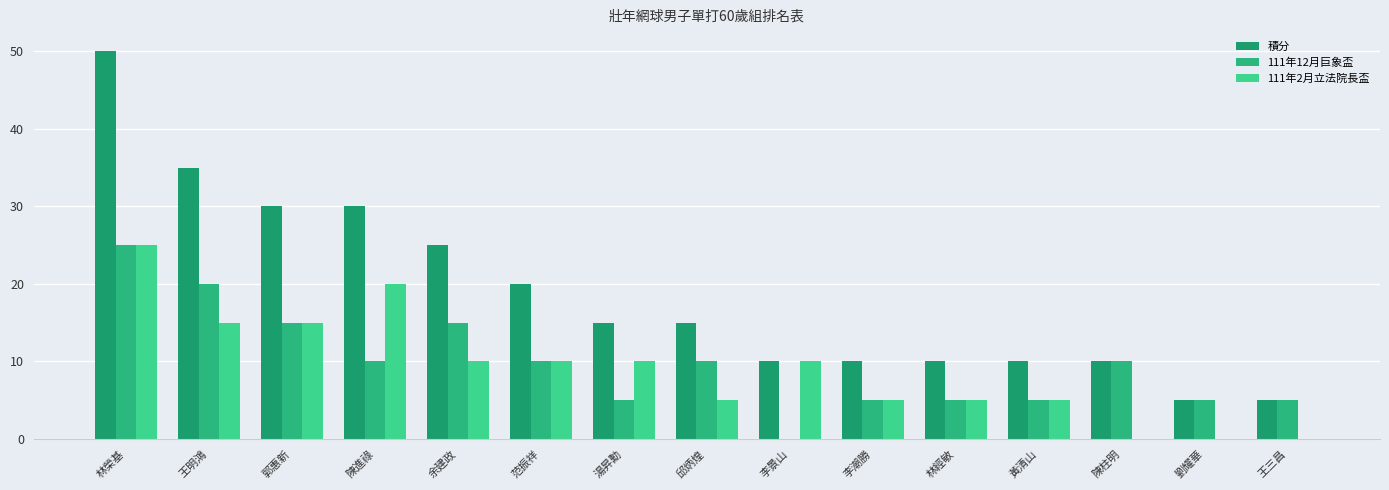

Are the bars grouped side by side (vs. stacked)?

Yes